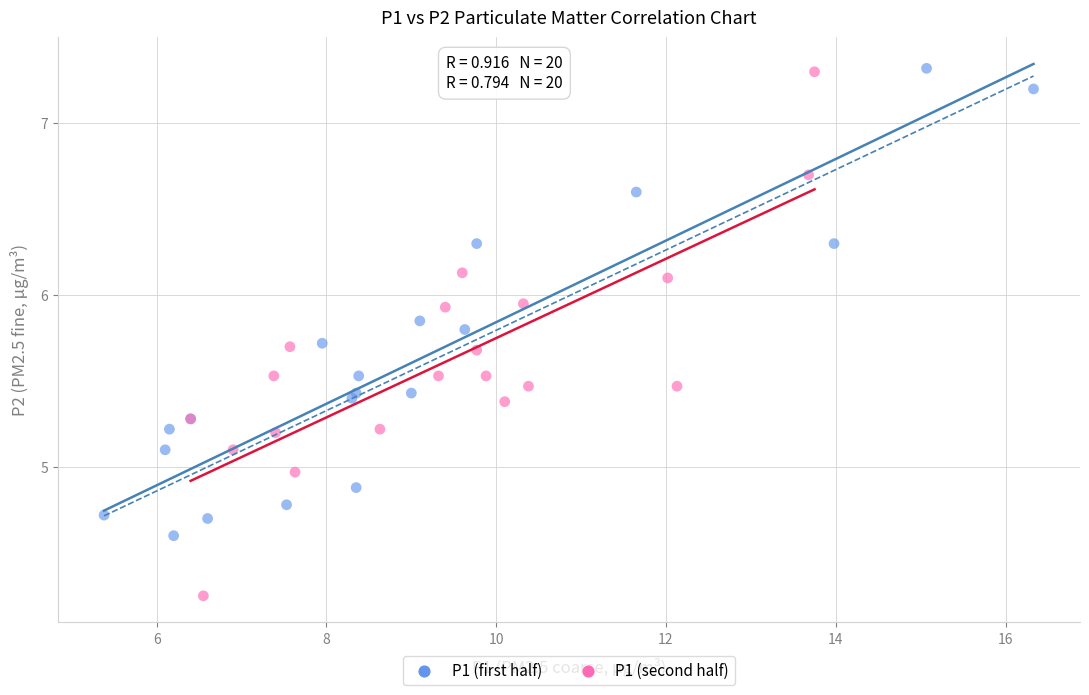

Which series has the largest Y range (max minus min)?

P1 (second half)